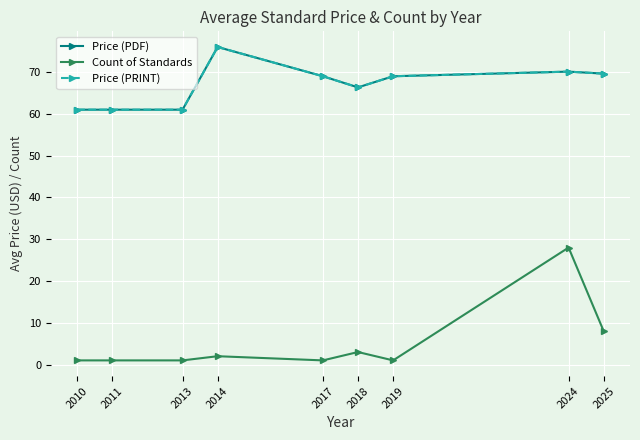

True or false: Price (PRINT) and Count of Standards cross at least once.

False